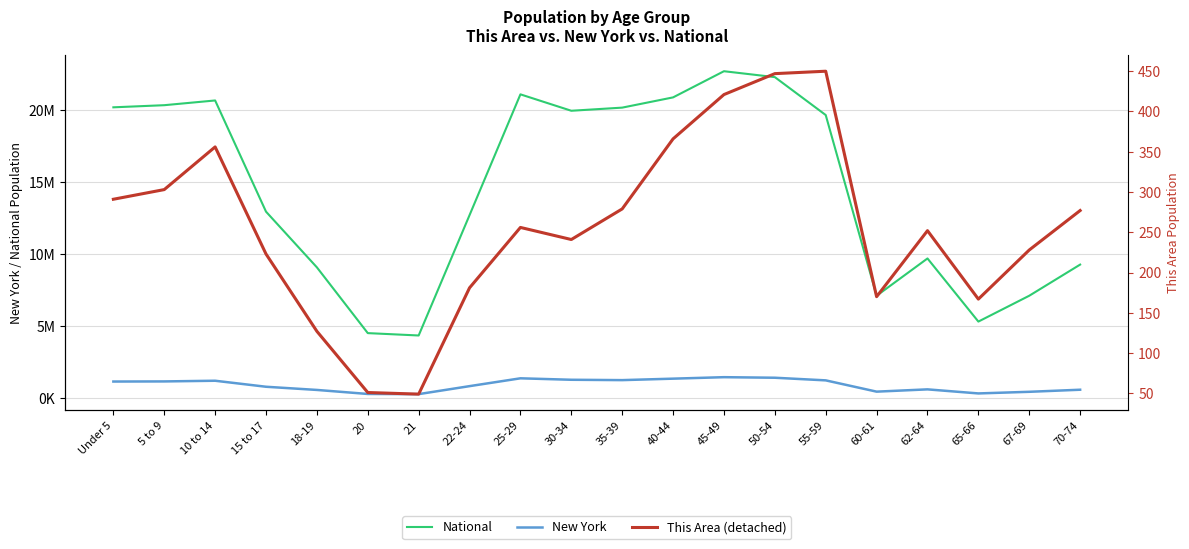

Which label corresponds to the largest value in the chart?

45-49